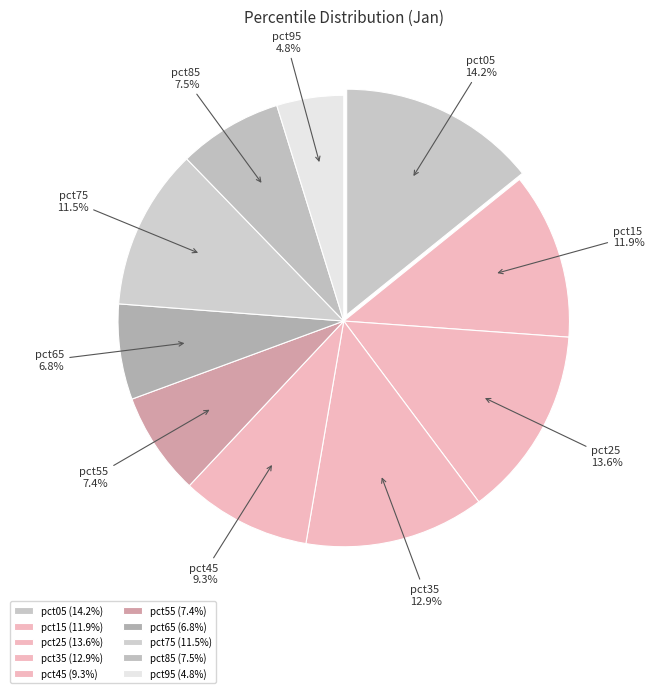

The pct15 slice represents 26% of the pie. True or false?

False